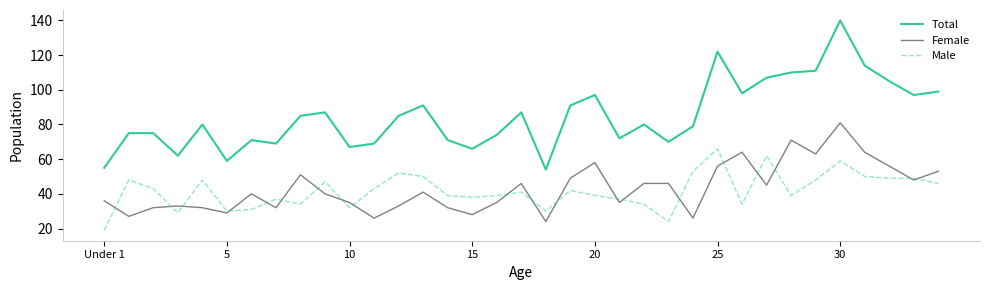

True or false: Female and Total cross at least once.

False